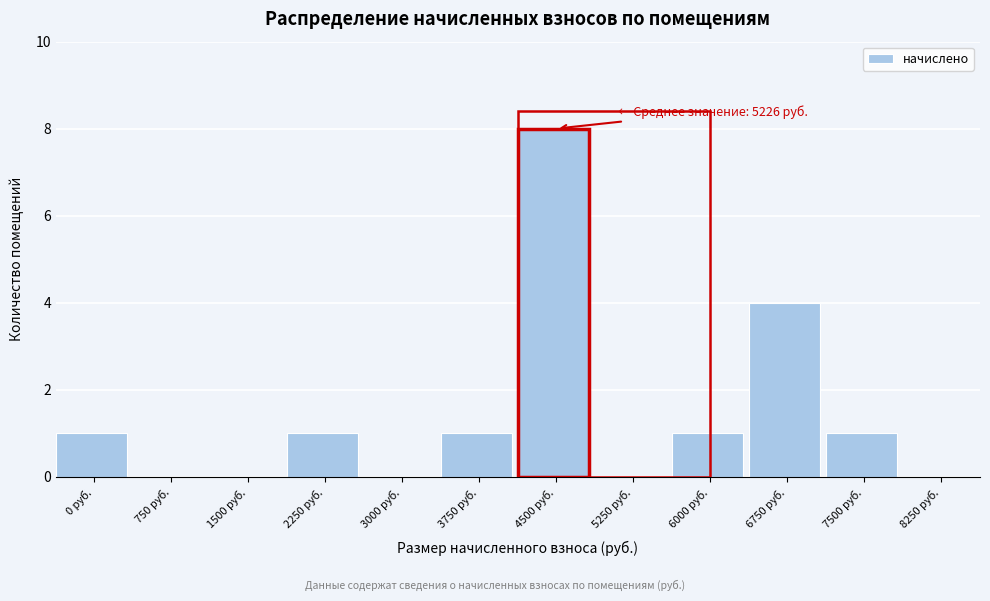

Reading right to left, list all the values displayed in this chart.

8250 руб.=0	7500 руб.=1	6750 руб.=4	6000 руб.=1	5250 руб.=0	4500 руб.=8	3750 руб.=1	3000 руб.=0	2250 руб.=1	1500 руб.=0	750 руб.=0	0 руб.=1